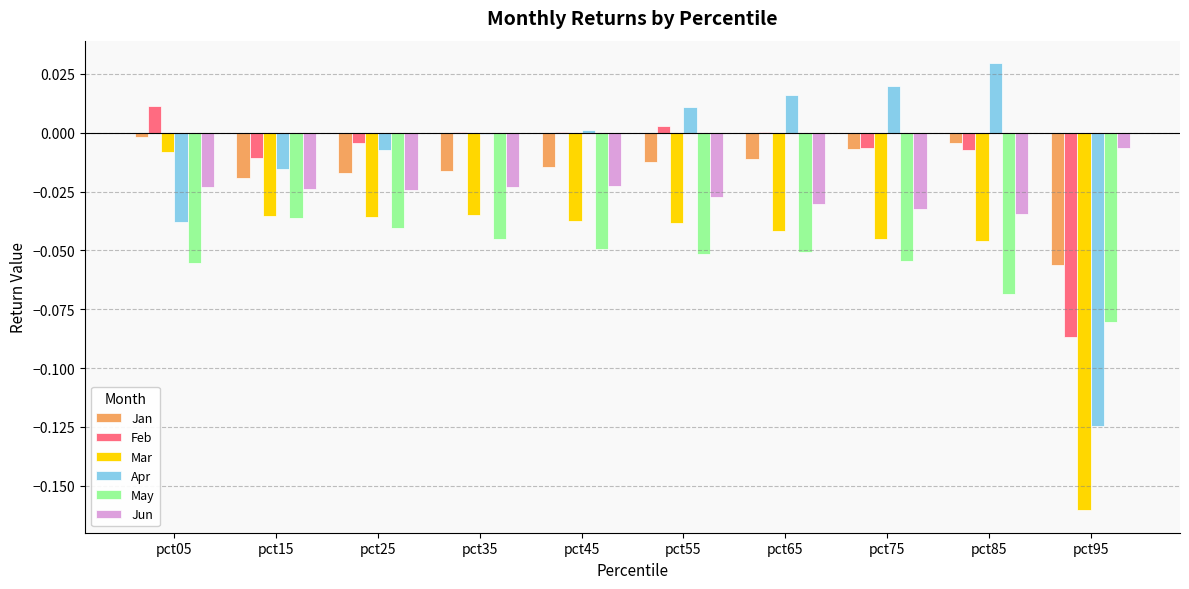

Which series has the largest range (max minus min)?

Apr